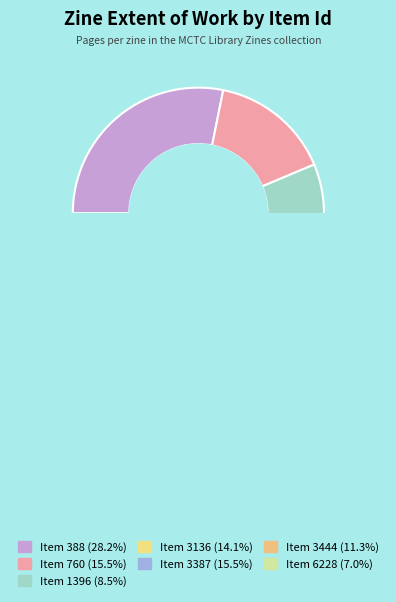

Is 3136 the majority of the pie?

No